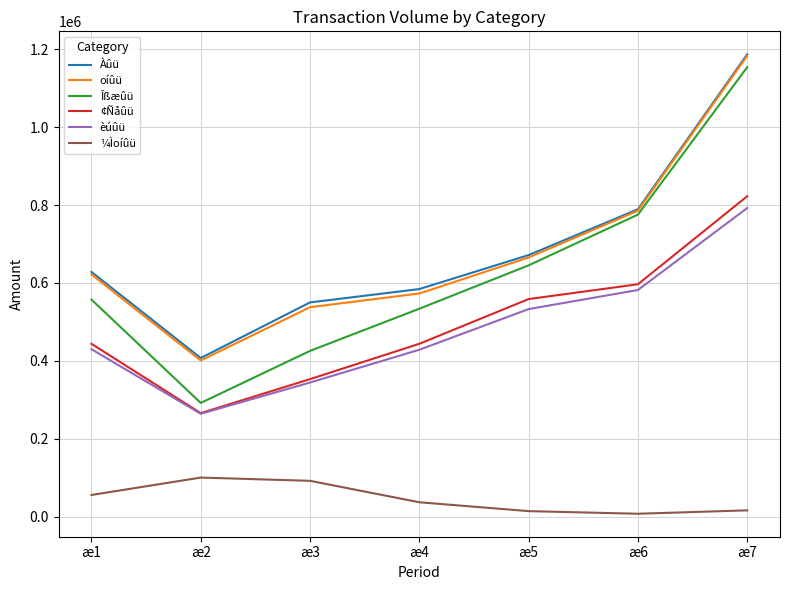

True or false: Àûü and èúûü intersect in this chart.

False